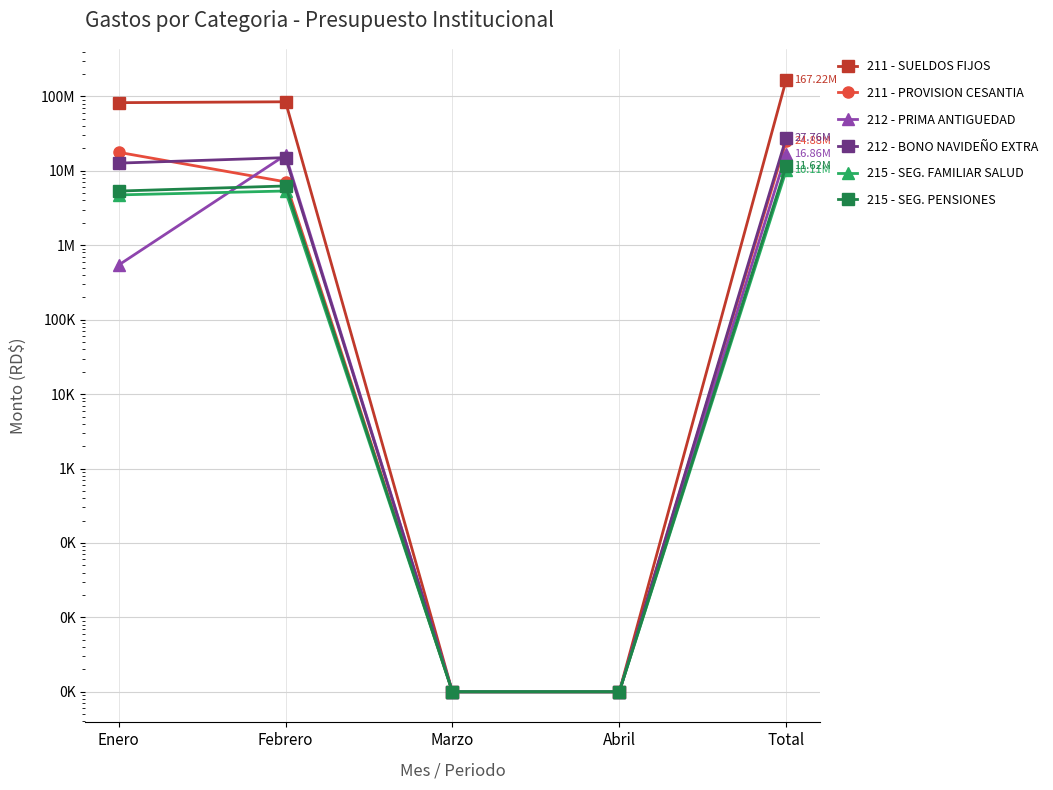

The value of 215 - SEG. FAMILIAR SALUD at Febrero is 1371411. True or false?

False